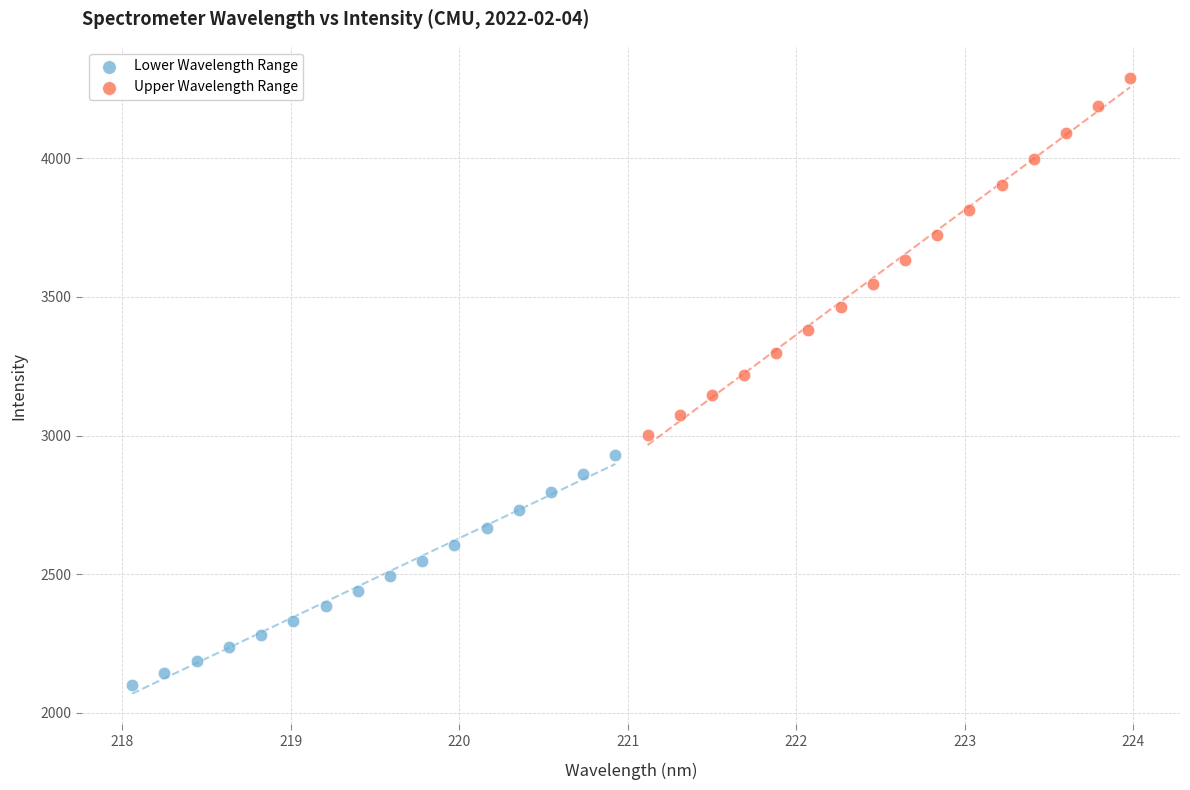

Which series has the widest spread of Y values?

Upper Wavelength Range